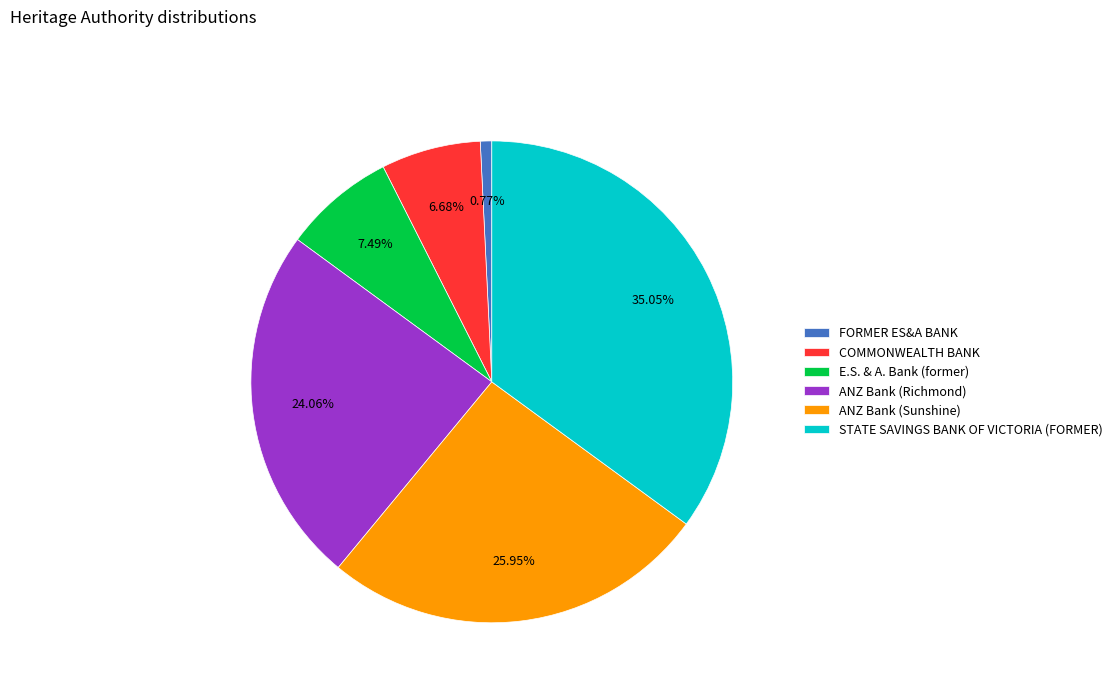

Combined, do COMMONWEALTH BANK and STATE SAVINGS BANK OF VICTORIA (FORMER) account for over 50%?

No